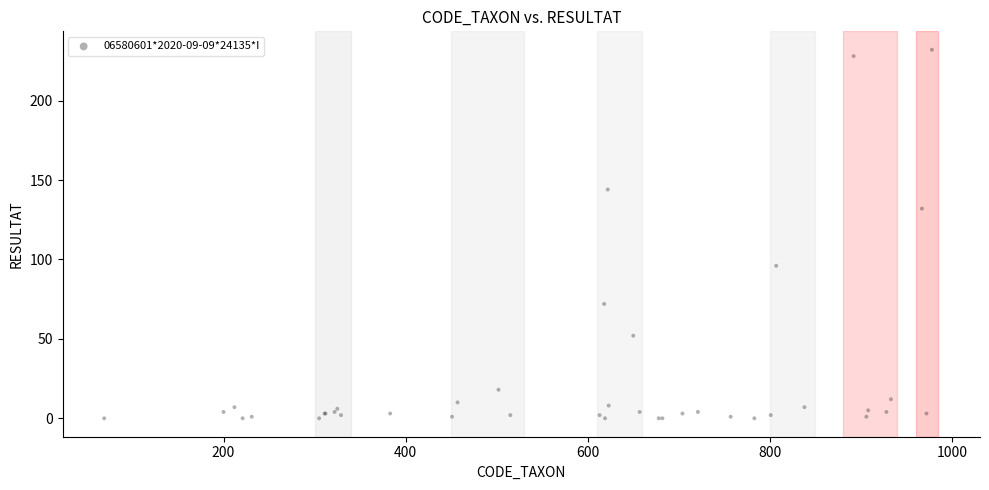

What Y value in the scatter plot is closest to 116?

132